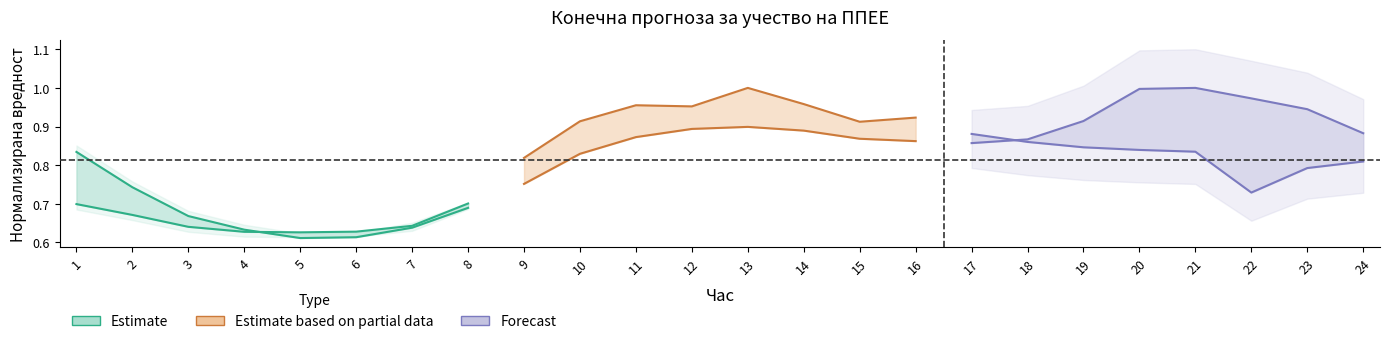

Which series has the largest total across all categories?

Estimate based on partial data